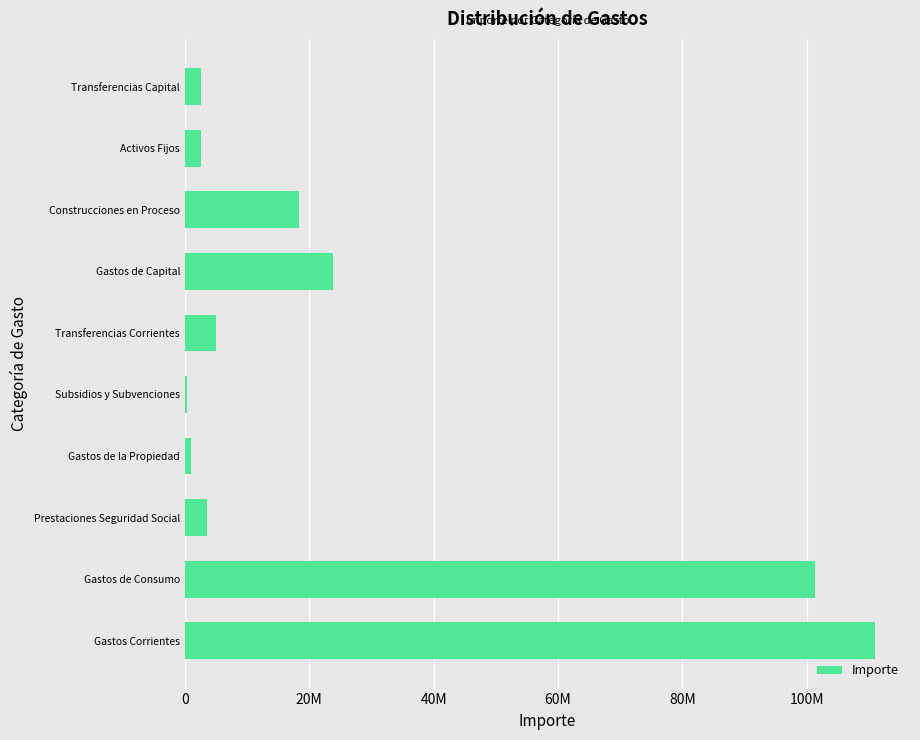

Are the bars horizontal?

Yes